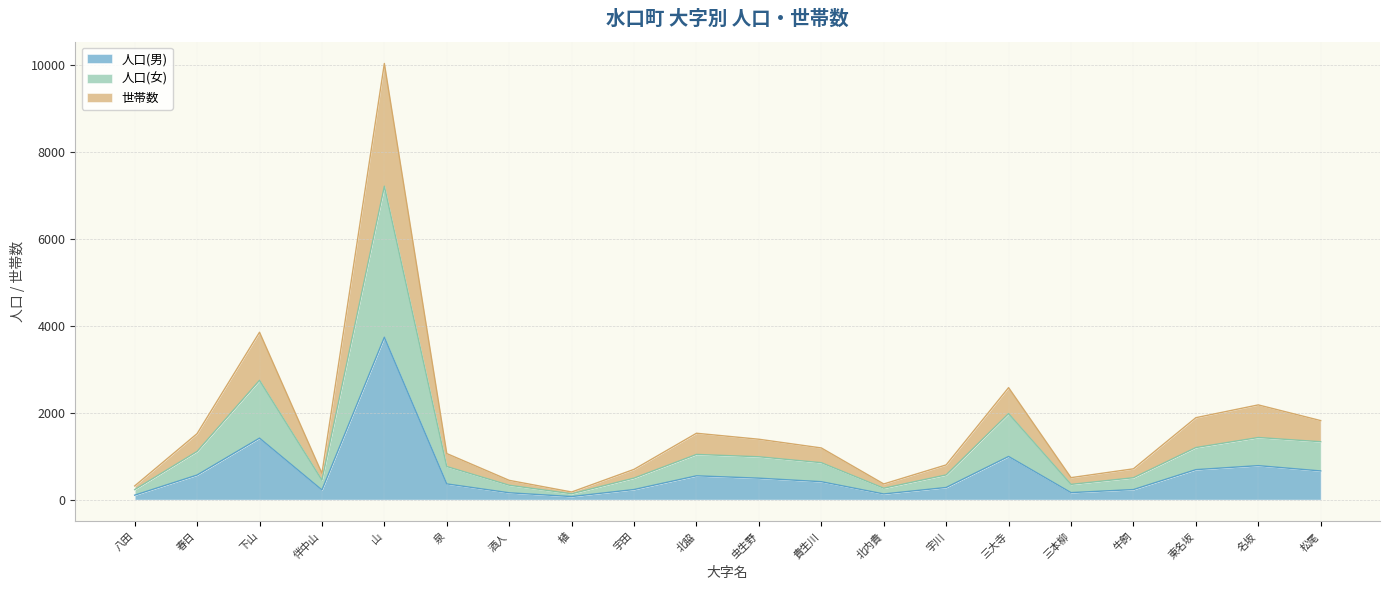

How many series are shown in this chart?

3